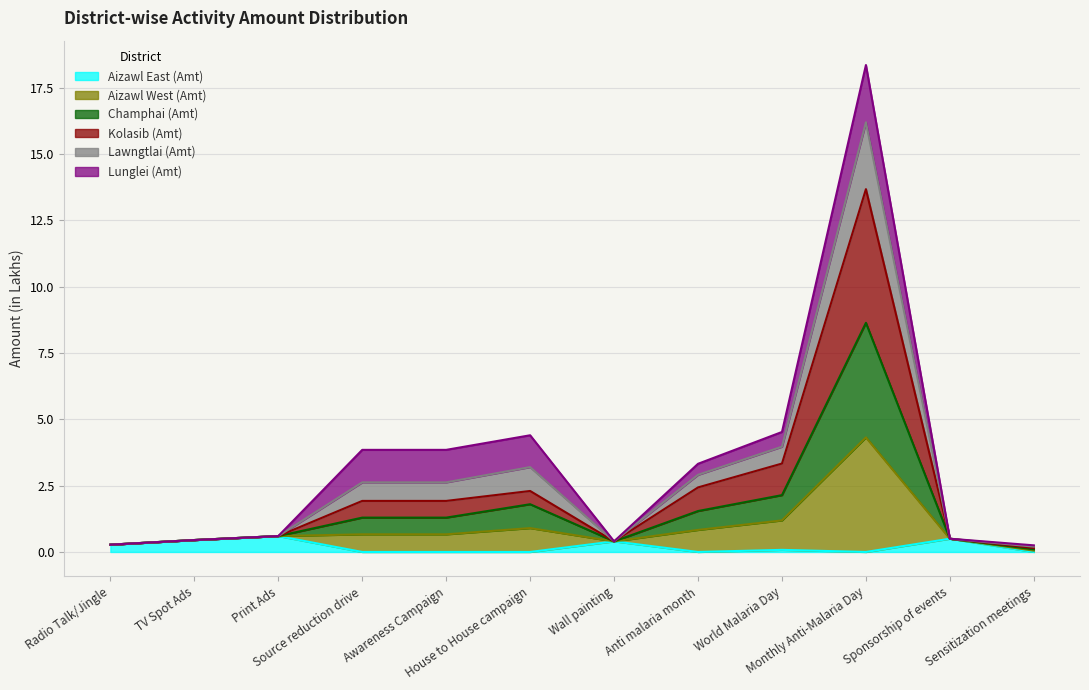

What is the maximum value for Aizawl East (Amt)?

0.6